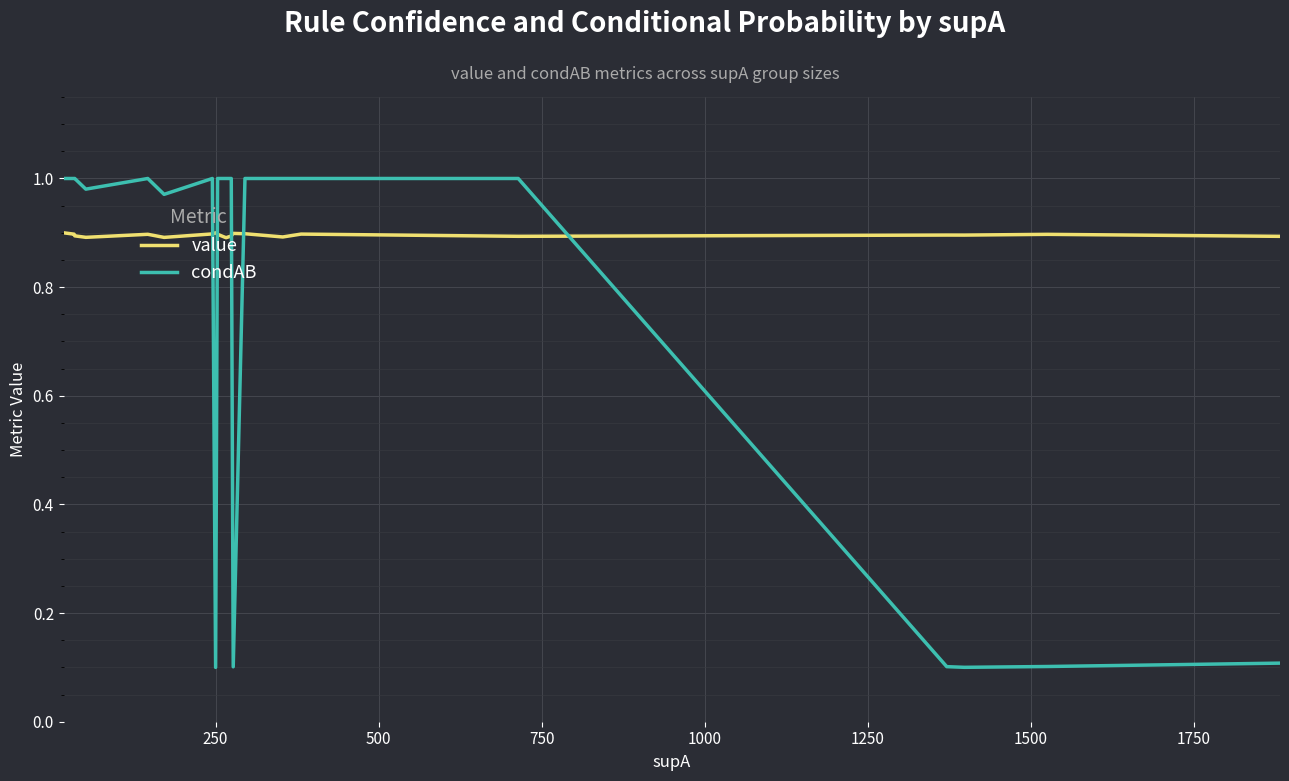

Rank the series by their maximum value, from highest to lowest.

condAB, value